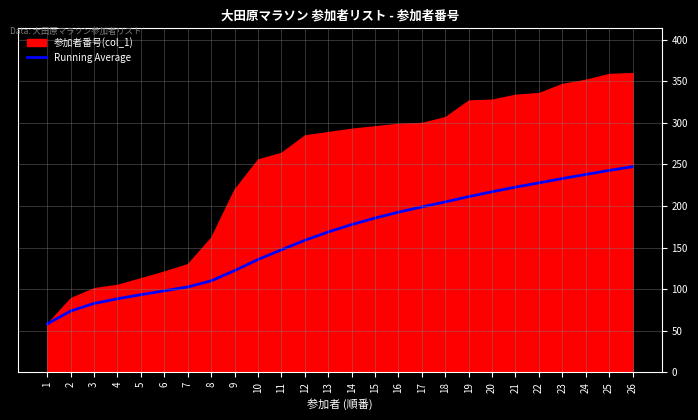

True or false: Running Average has a value of 399.3 at 22.

False